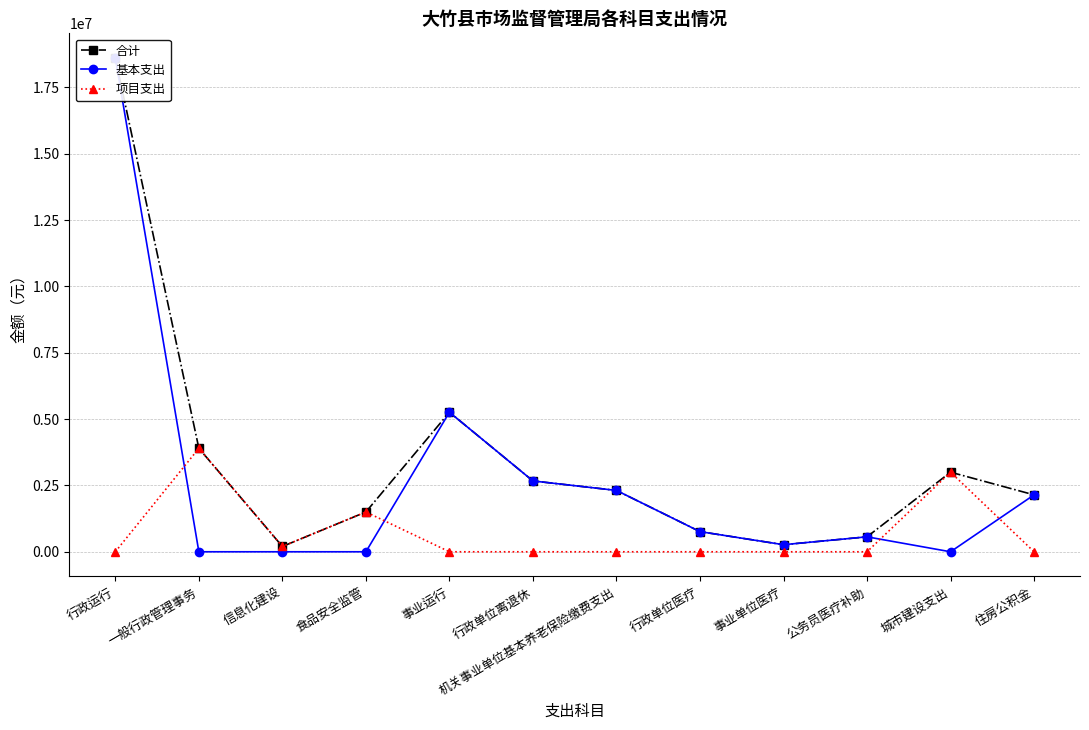

What is the difference between the maximum and minimum values in the 项目支出 series?

3900000